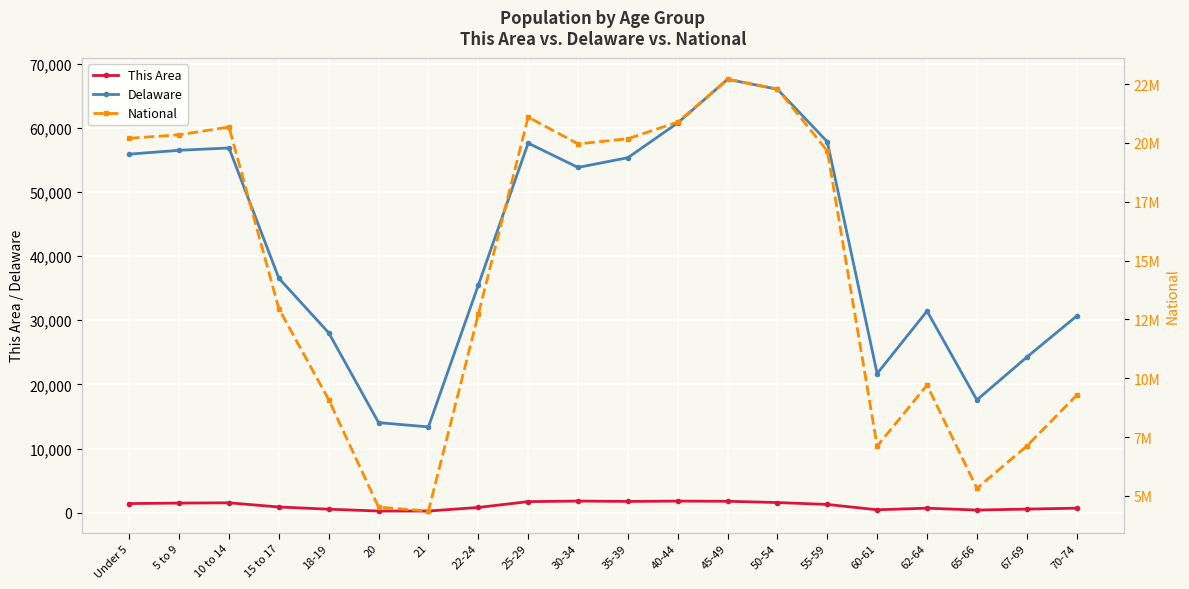

Reading left to right, what are all the values shown in this chart?

This Area: 1423	1497	1542	890	545	261	260	818	1726	1812	1760	1807	1780	1582	1286	454	705	411	561	703
Delaware: 55886	56486	56848	36545	28038	14041	13372	35454	57603	53814	55329	60758	67556	65998	57816	21688	31425	17571	24238	30644
National: 20201362	20348657	20677194	12954254	9086089	4519129	4354294	12712576	21101849	19962099	20179642	20890964	22708591	22298125	19664805	7113727	9704197	5319902	7115361	9278166